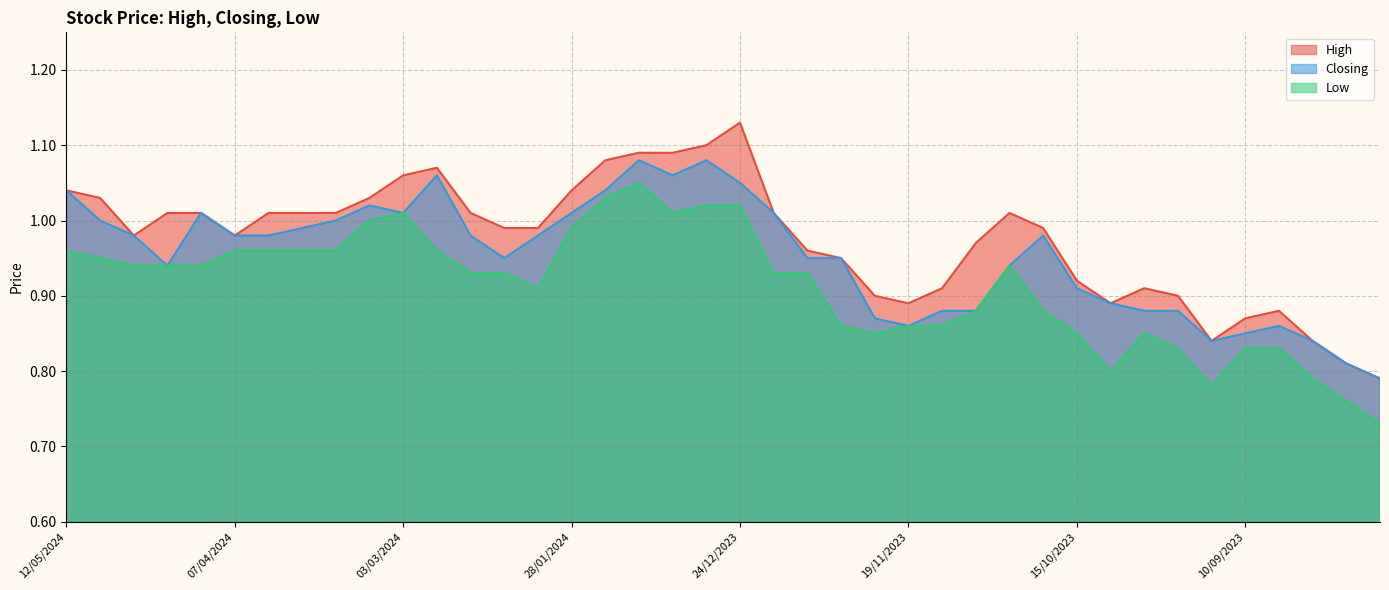

What is the label of the 31st point from the right?

10/03/2024